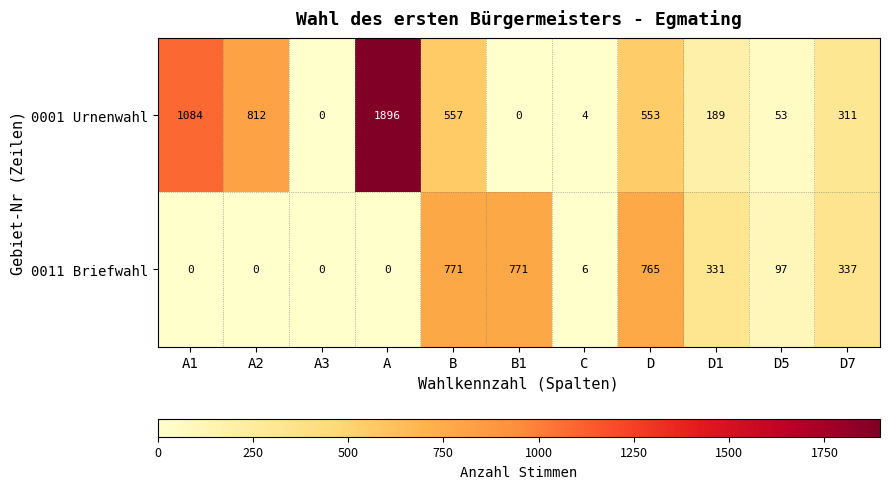

Reading left to right, what are all the values shown in this chart?

0001 Urnenwahl: A1=1084	A2=812	A3=0	A=1896	B=557	B1=0	C=4	D=553	D1=189	D5=53	D7=311
0011 Briefwahl: A1=0	A2=0	A3=0	A=0	B=771	B1=771	C=6	D=765	D1=331	D5=97	D7=337